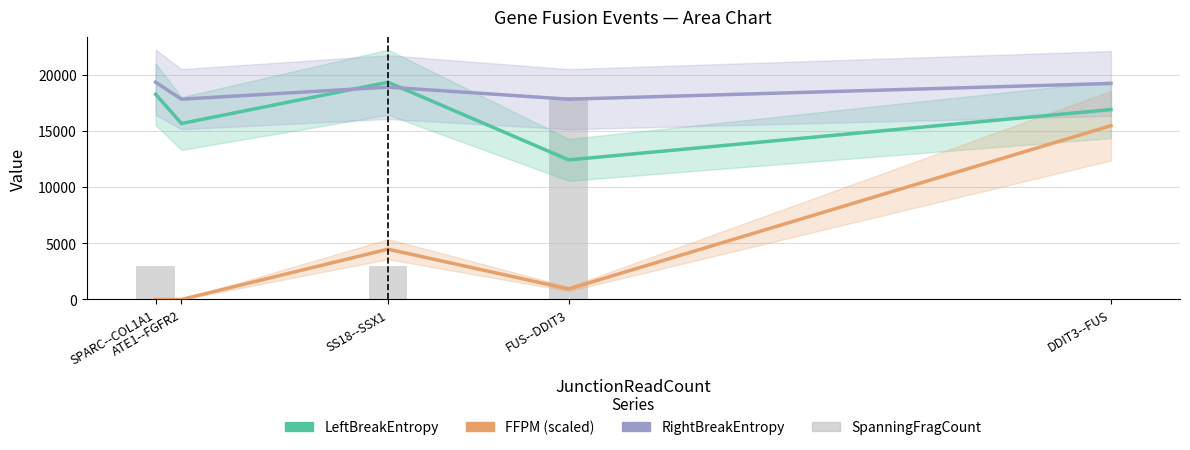

What position from the left is DDIT3--FUS?

5